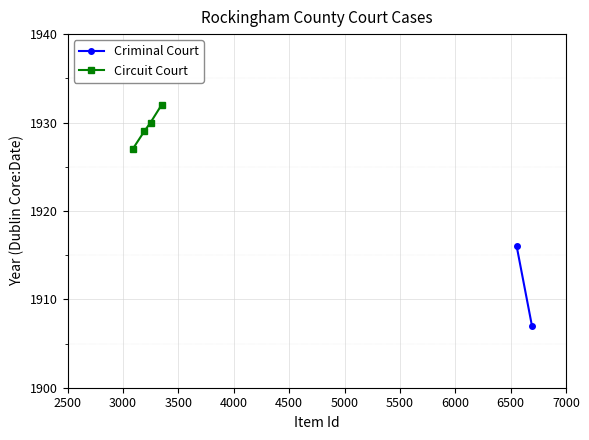

True or false: Circuit Court has more than 2 points higher than both neighbors.

False